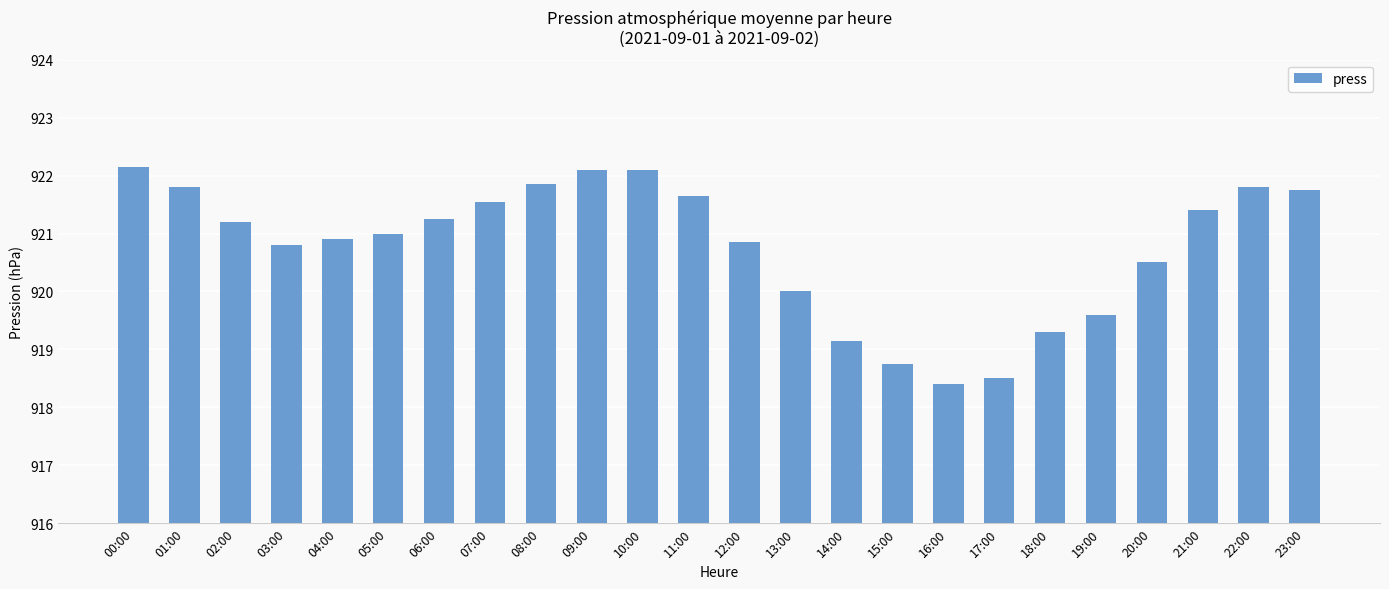

What position from the right is 03:00?

21